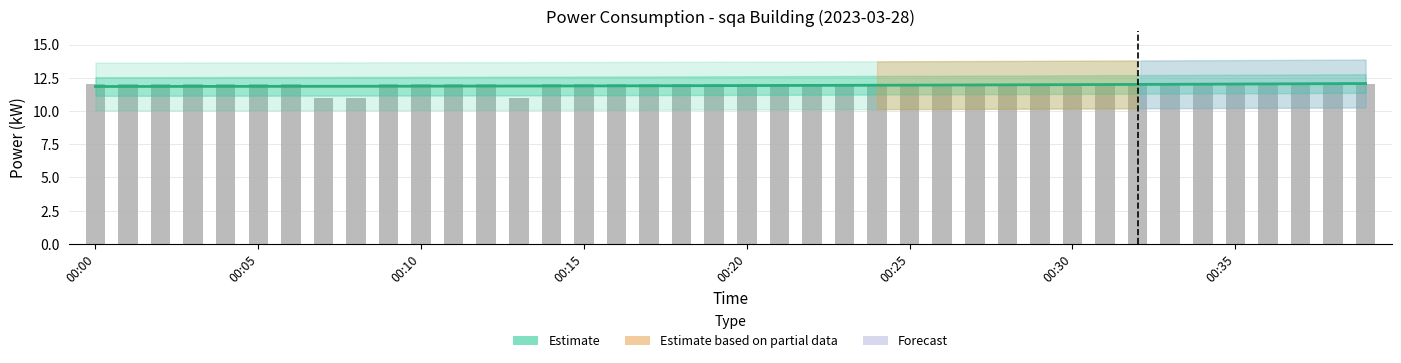

The chart shows a value of 12 at 00:34. True or false?

True